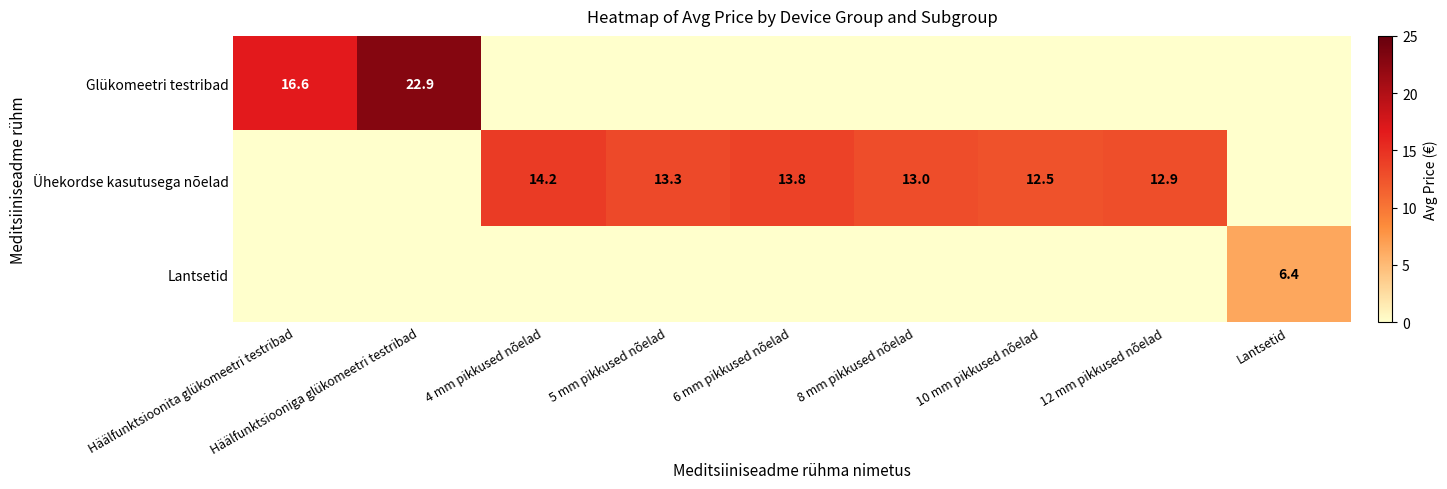

The value of Glükomeetri testribad at Häälfunktsiooniga glükomeetri testribad is 22.9. True or false?

True